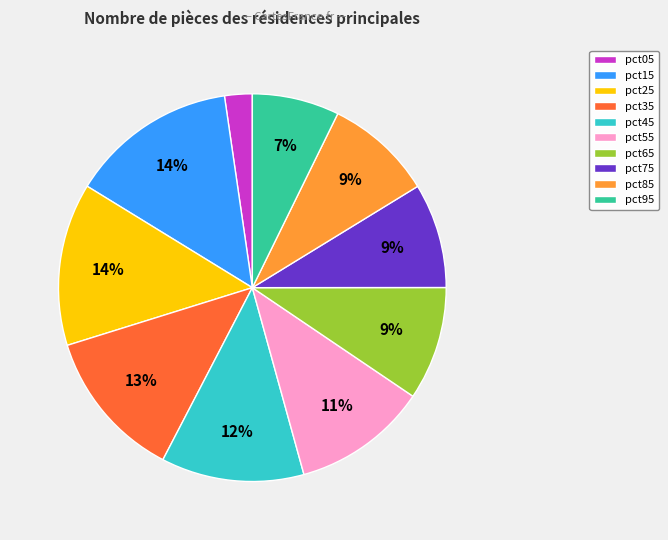

Count the number of slices in the pie.

10